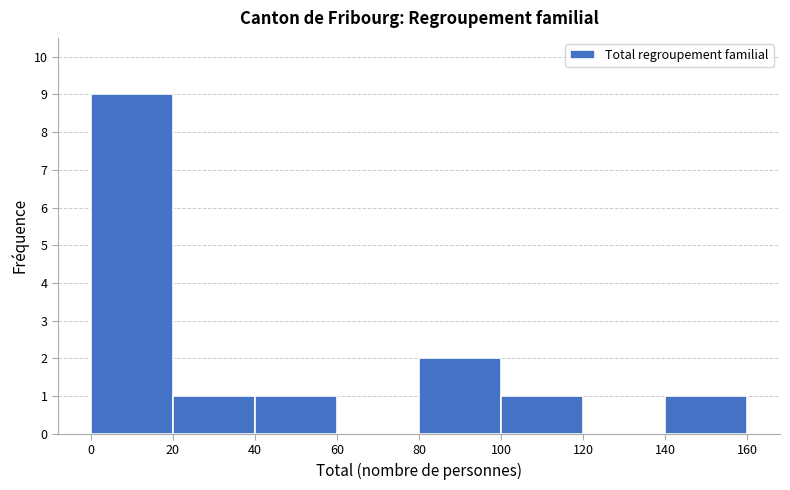

Reading left to right, transcribe this chart: for each bar, give the range it covers on the x-axis and its height. The values are not printed on the chart, so give them approximately, as read against the axis.

0 to 20: 9
20 to 40: 1
40 to 60: 1
60 to 80: 0
80 to 100: 2
100 to 120: 1
120 to 140: 0
140 to 160: 1